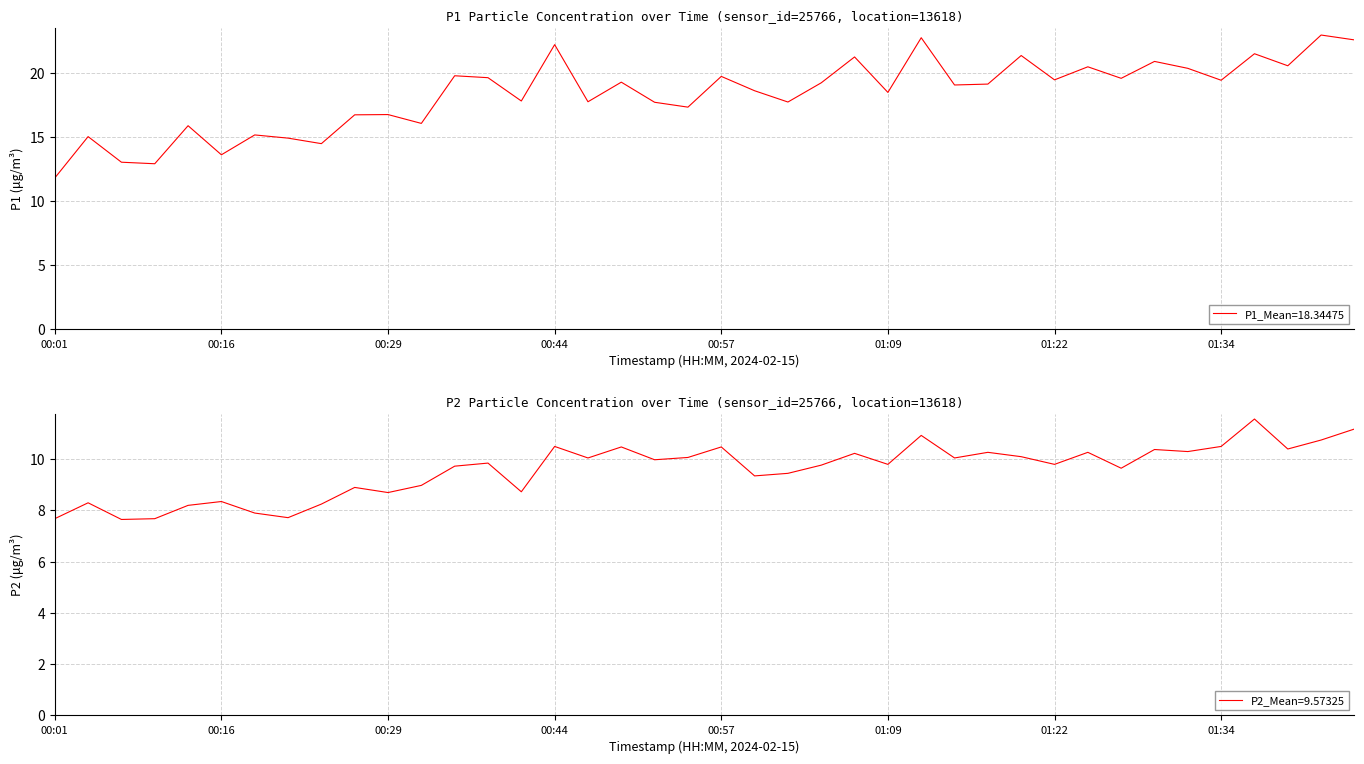

True or false: P2 has a value of 9.3 at 00:59.

True